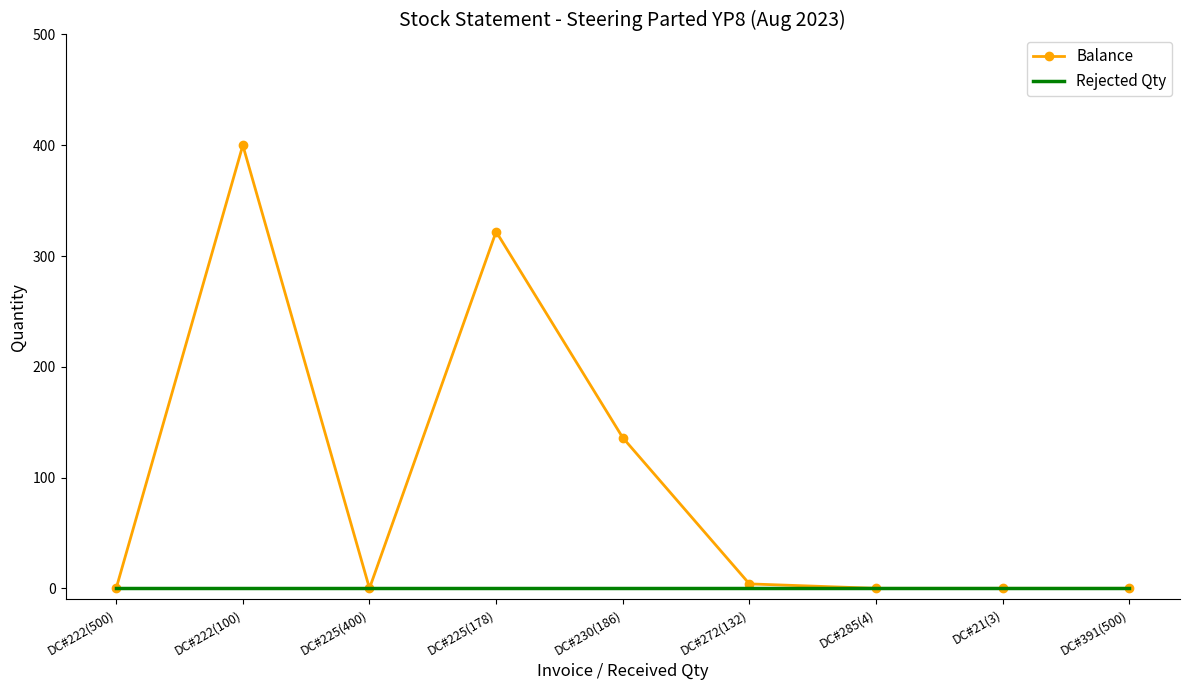

Rank the series by their maximum value, from lowest to highest.

Rejected Qty, Balance